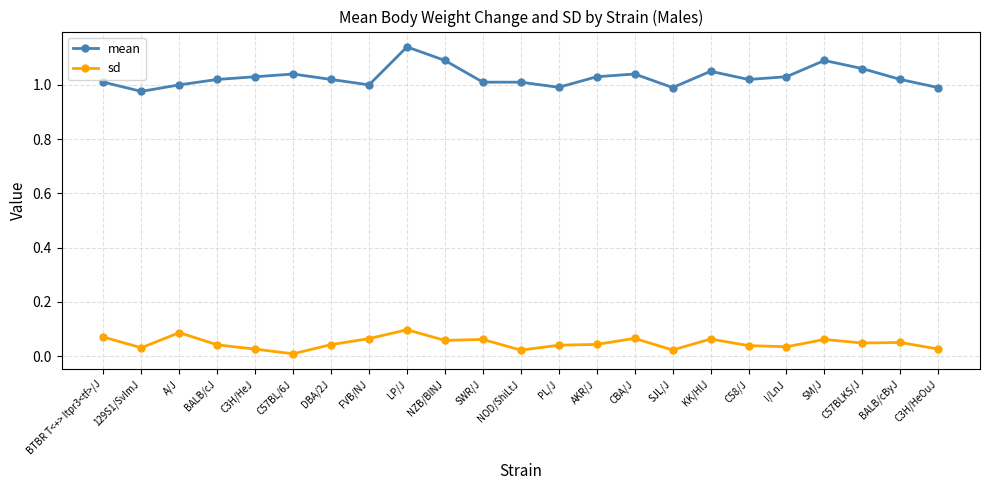

At which category does sd reach its first local valley?

129S1/SvImJ